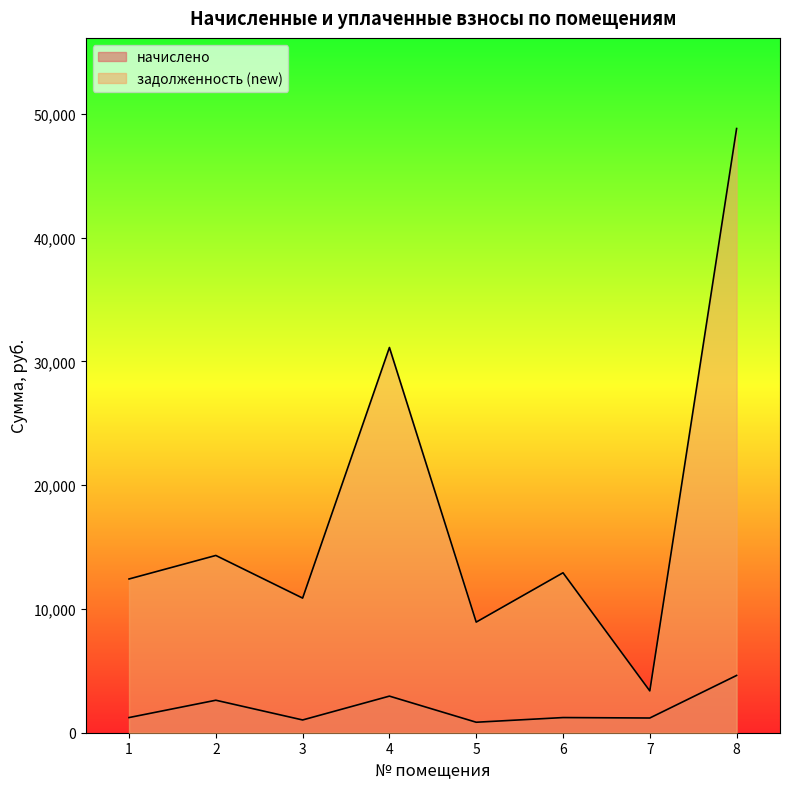

In задолженность (new), how many points are lower than both neighbors (excluding endpoints)?

3